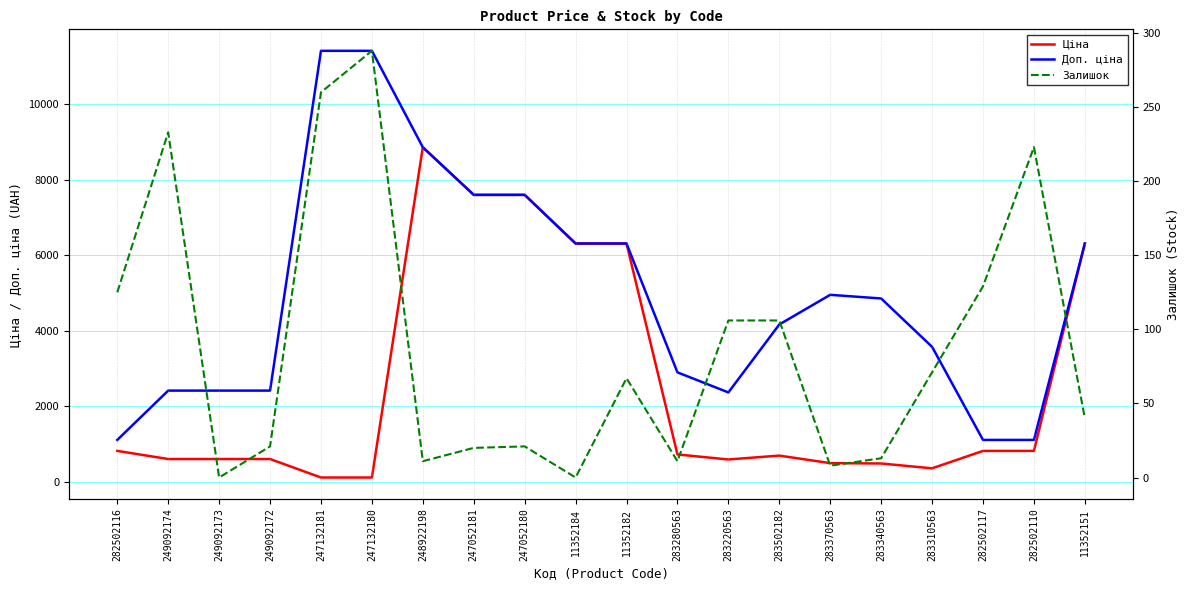

Reading left to right, what are all the values shown in this chart?

Ціна: 818.5	603.7	603.7	603.7	114.1	114.1	8856.7	7596.5	7596.5	6308.8	6308.8	724.5	591.6	694.3	495.0	485.4	357.4	818.5	818.5	6308.8
Доп. ціна: 1109.2	2414.8	2414.8	2414.8	11410.0	11410.0	8856.7	7596.5	7596.5	6308.8	6308.8	2897.8	2366.5	4165.6	4950.4	4853.8	3573.9	1109.2	1109.2	6308.8
Залишок: 125.0	233.0	0.0	21.0	260.0	288.0	11.0	20.0	21.0	0.0	67.0	11.0	106.0	106.0	8.0	13.0	71.0	129.0	223.0	40.0